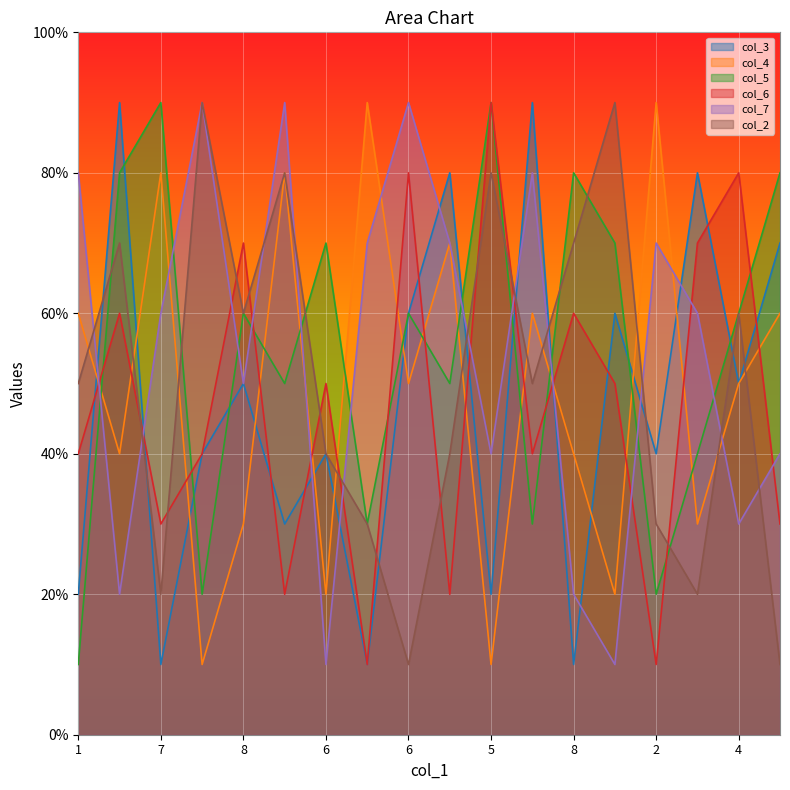

Is the value of col_5 at 9 greater than the value of col_2 at 8?

Yes